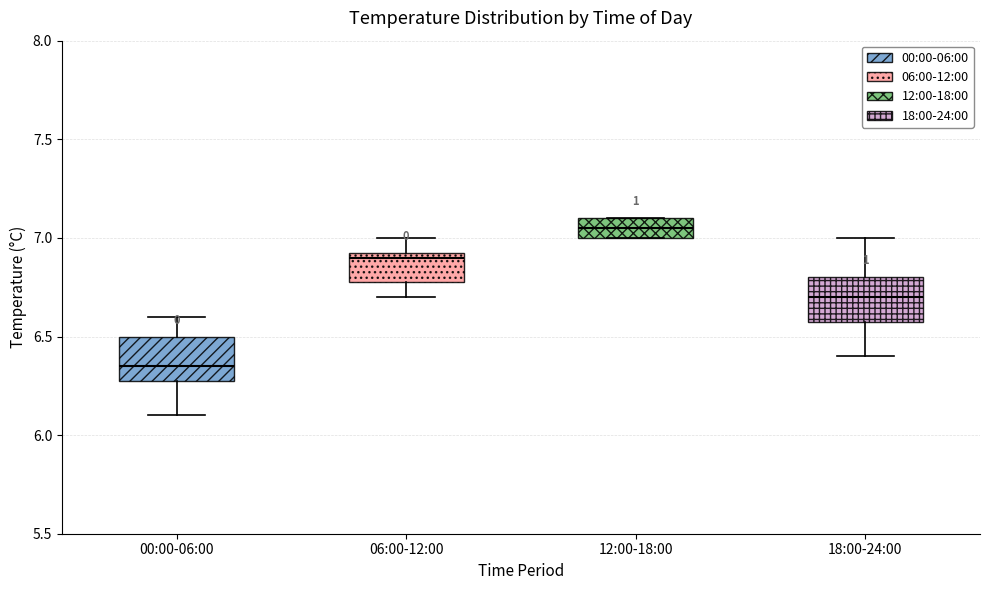

Reading left to right, read every box against the y-axis: the position of its median line, the range the box covers, and the ends of its whiskers. The values are not printed on the chart, so give them approximately, as read against the axis.

00:00-06:00: median 6.35, box 6.30 to 6.50, whiskers 6.10 to 6.60
06:00-12:00: median 6.90, box 6.80 to 6.95, whiskers 6.70 to 7.00
12:00-18:00: median 7.05, box 7.00 to 7.10, whiskers 7.00 to 7.10
18:00-24:00: median 6.70, box 6.60 to 6.80, whiskers 6.40 to 7.00